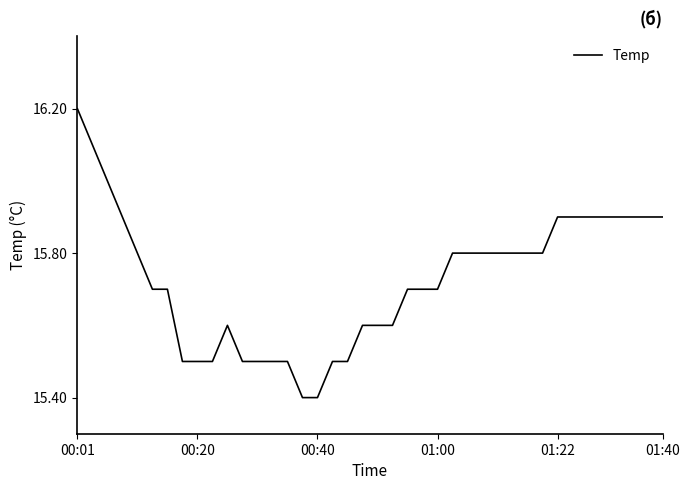

What is the smallest value displayed?

15.4